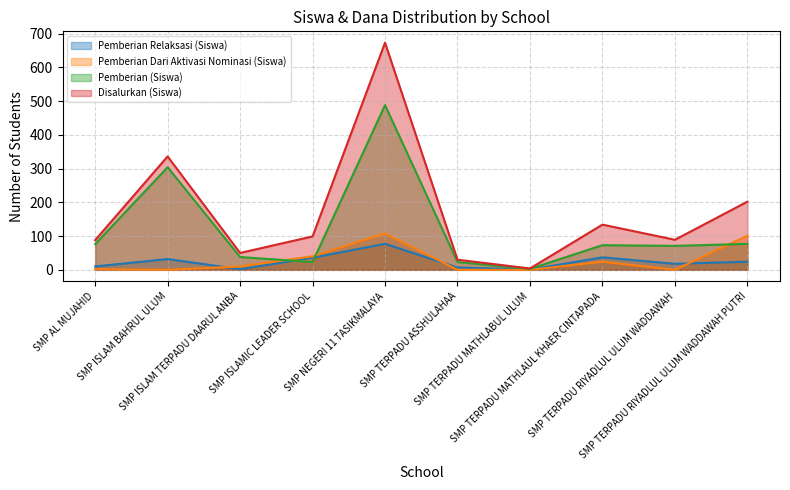

Is the value of Disalurkan (Siswa) at SMP ISLAM BAHRUL ULUM greater than the value of Pemberian Relaksasi (Siswa) at SMP TERPADU ASSHULAHAA?

Yes